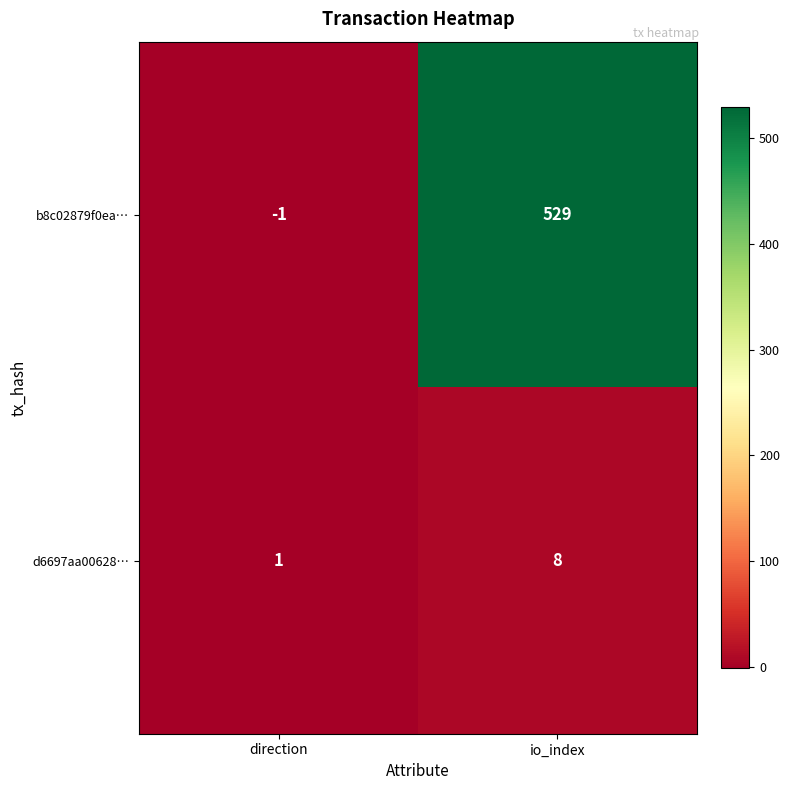

The d6697aa00628… series shows 1 at direction. True or false?

True